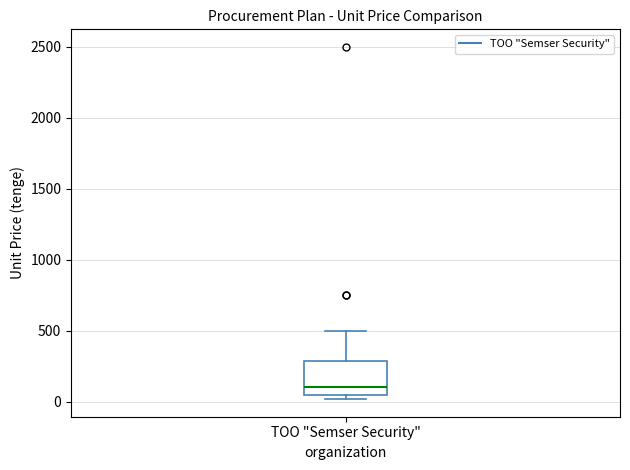

Transcribe this box plot: give where the median line is, the range the box spans, and where the two whiskers end, as read against the y-axis. The values are not printed on the chart, so give them approximately, as read against the axis.

median 100, box 50 to 300, whiskers 0 to 500